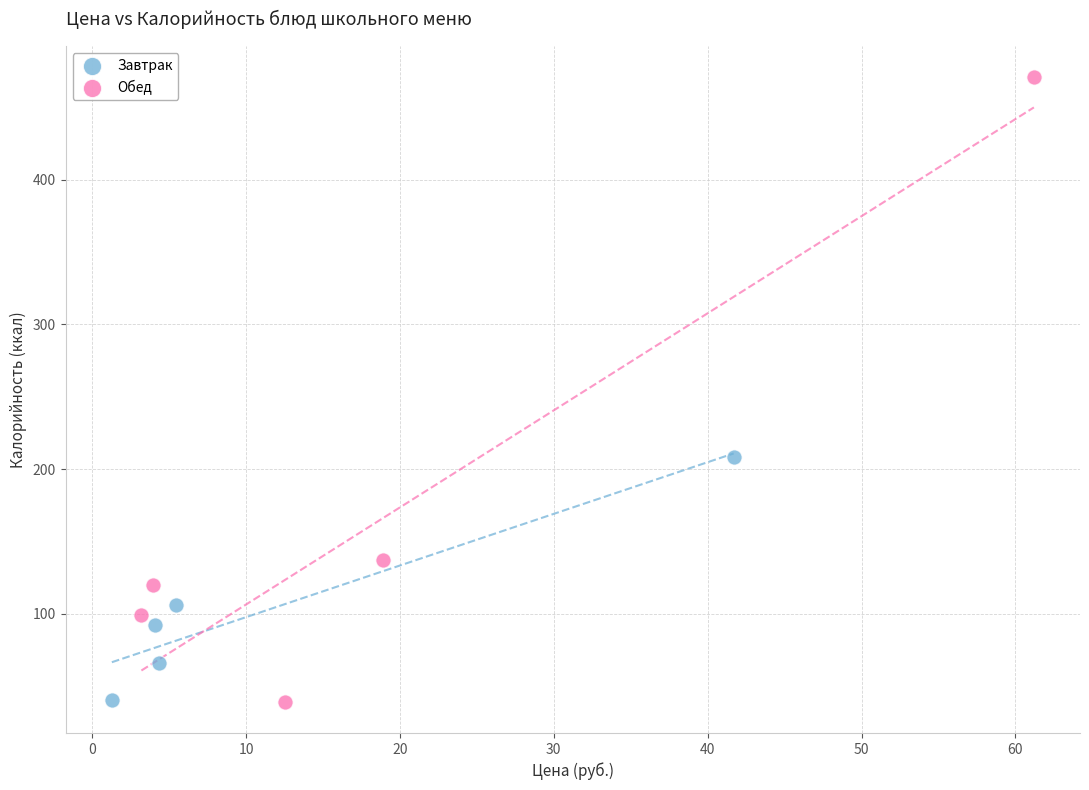

What are all the series names shown in the legend?

Завтрак, Обед